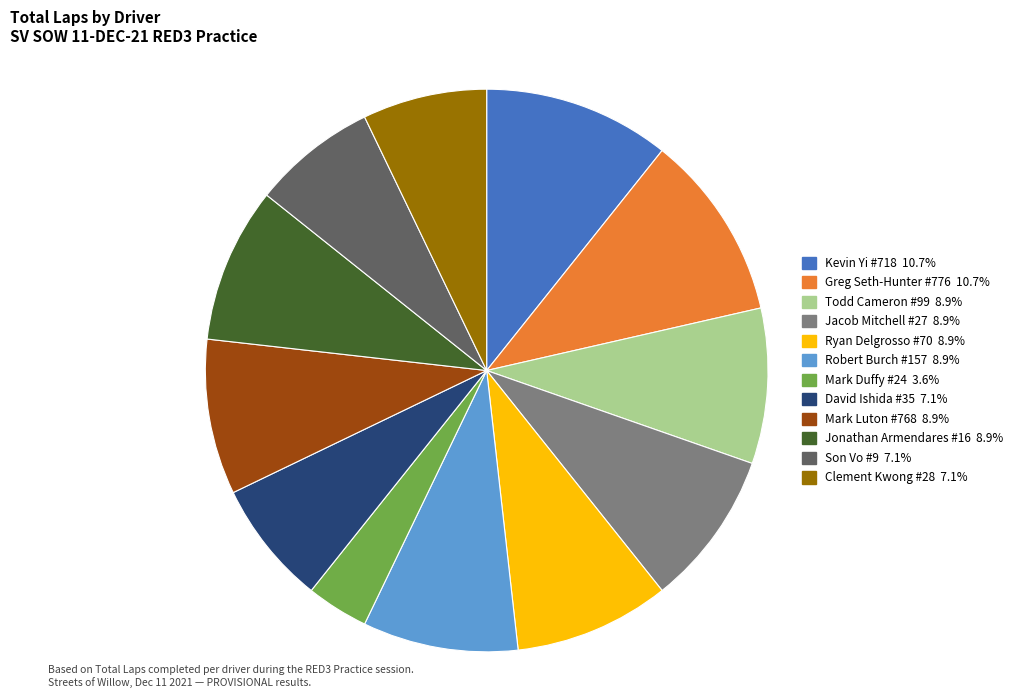

How many slices are in this pie chart?

12